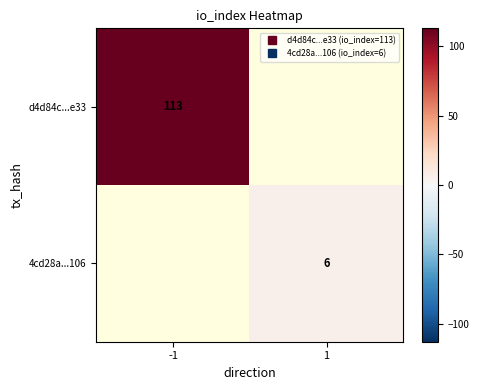

At which category does the chart reach its minimum across all series?

1